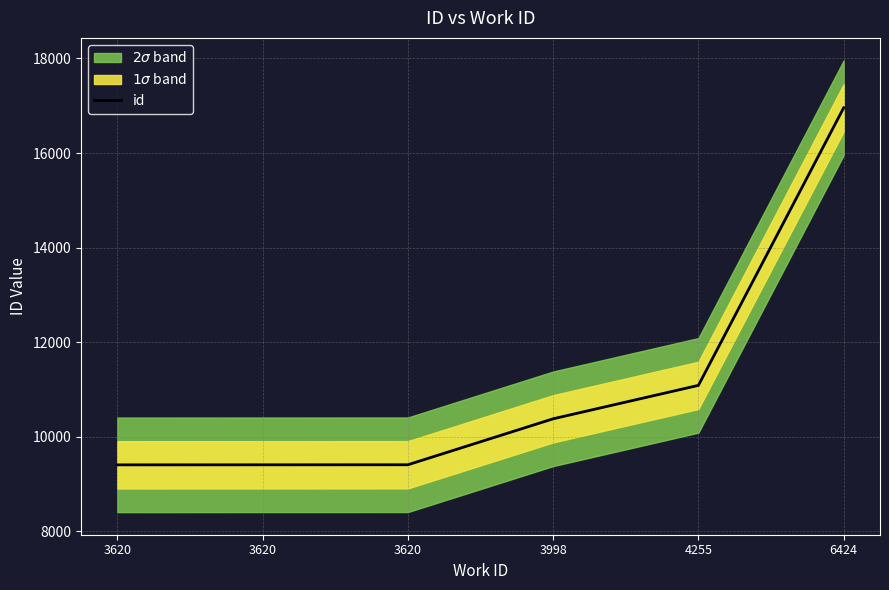

How many lines are shown in the chart?

1